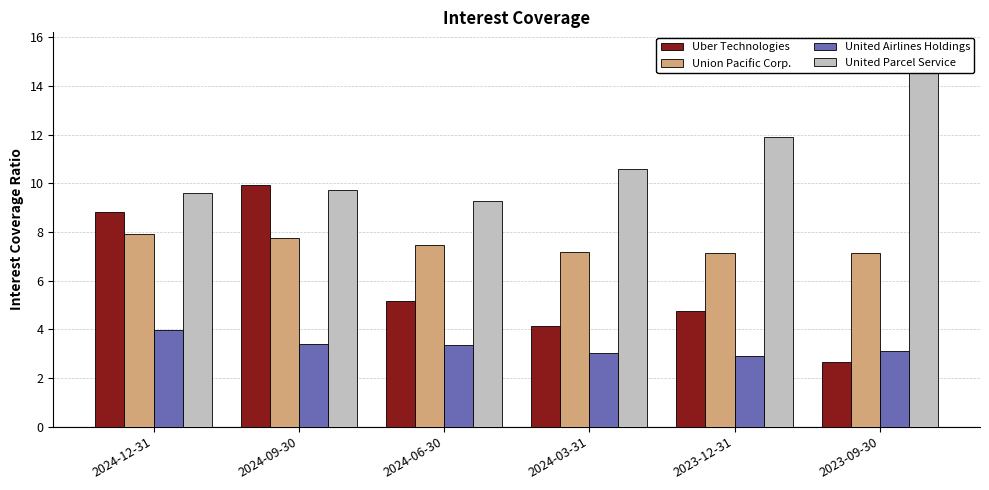

Reading left to right, transcribe all the data shown in this chart.

Uber Technologies: 8.8	9.9	5.2	4.1	4.7	2.7
Union Pacific Corp.: 7.9	7.8	7.5	7.2	7.1	7.1
United Airlines Holdings: 4.0	3.4	3.3	3.0	2.9	3.1
United Parcel Service: 9.6	9.7	9.3	10.6	11.9	15.4